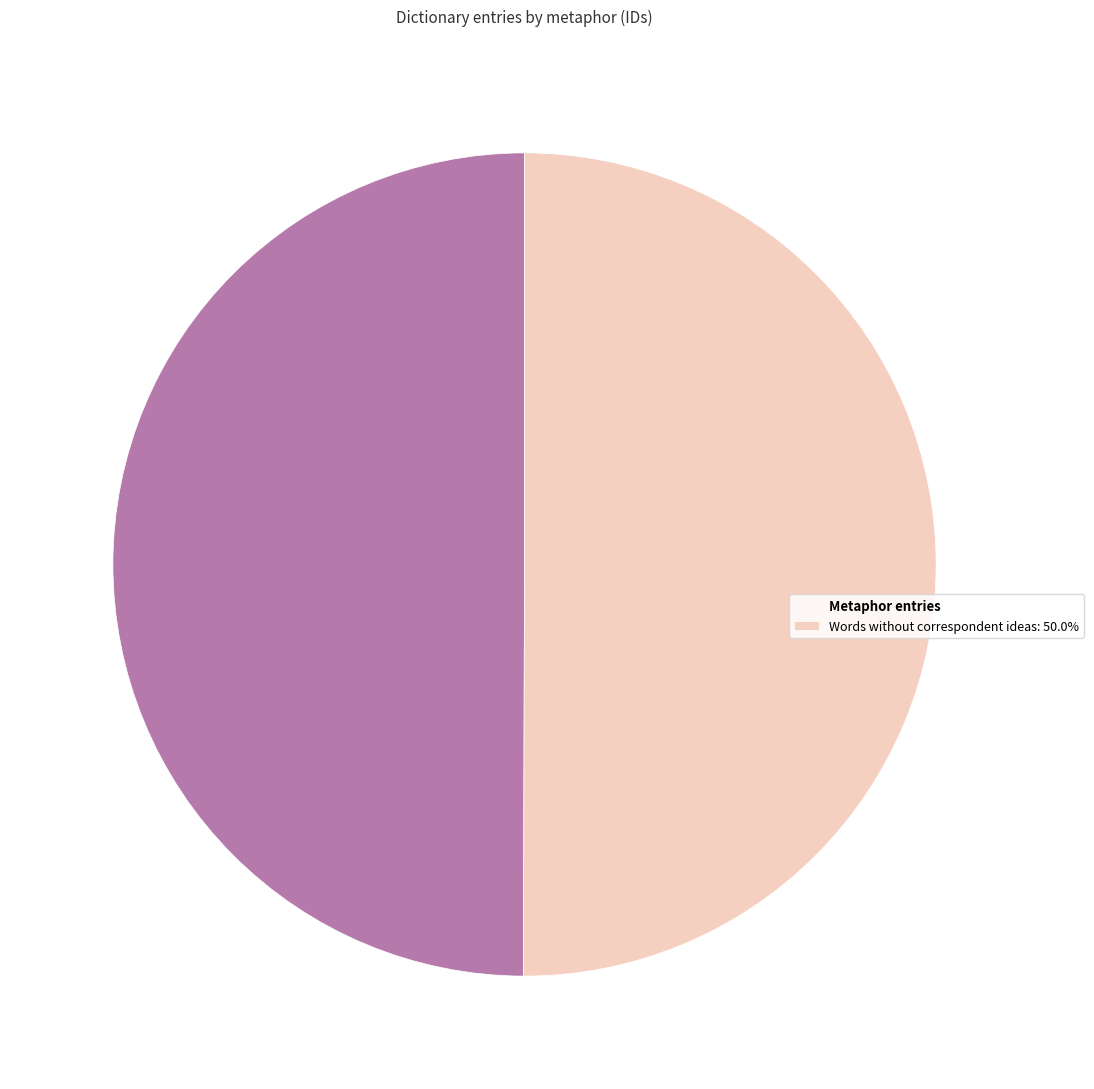

What is the ratio of the value at Metaphor entries to the value at Words without correspondent ideas: 50.0%?

1.0